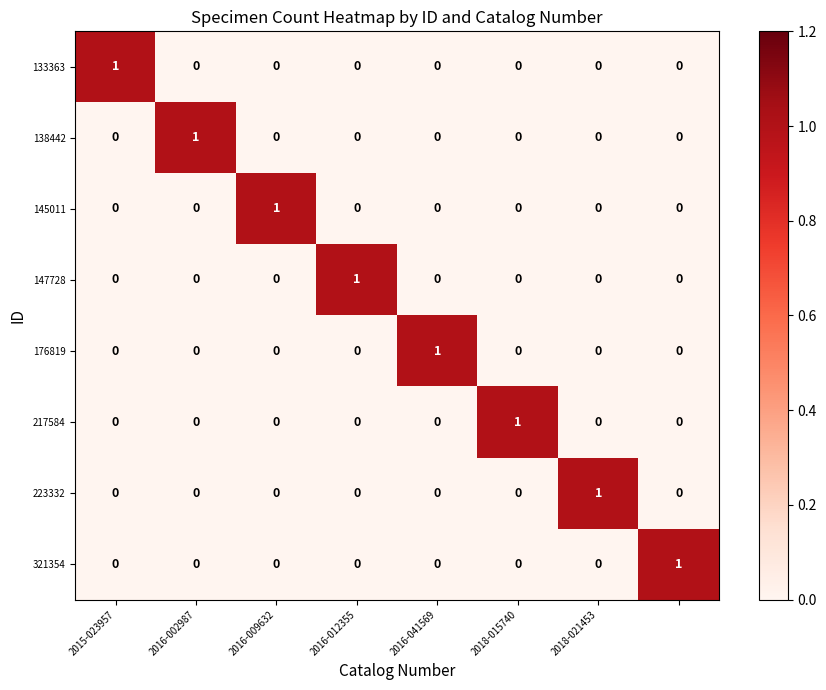

Count the 133363 values in the range 0 to 1.

8